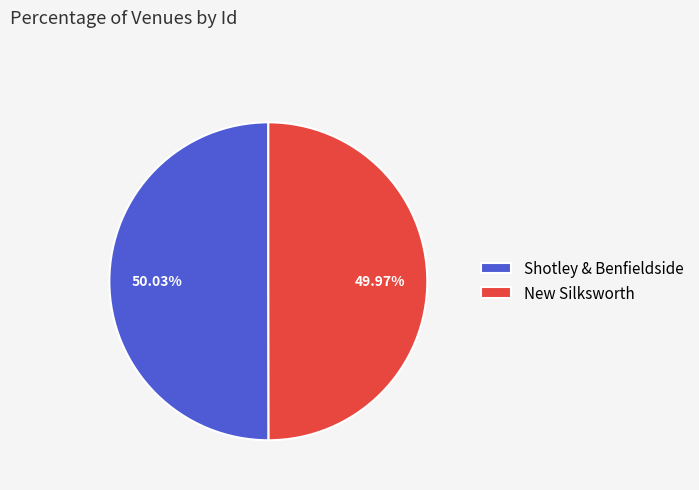

Is the sum of New Silksworth and Shotley & Benfieldside greater than half?

Yes